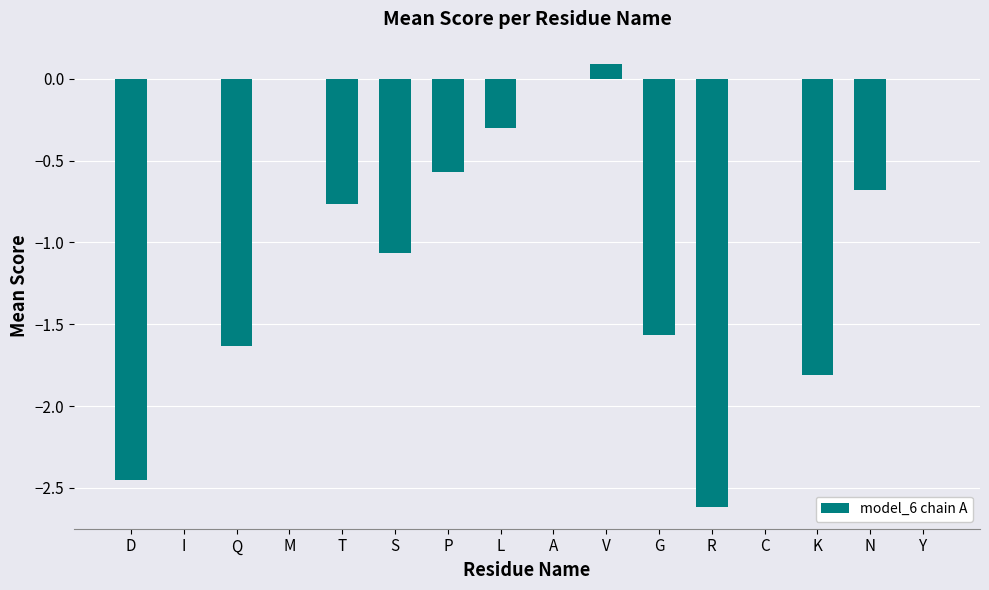

What is the change in value from C to K?

-1.8